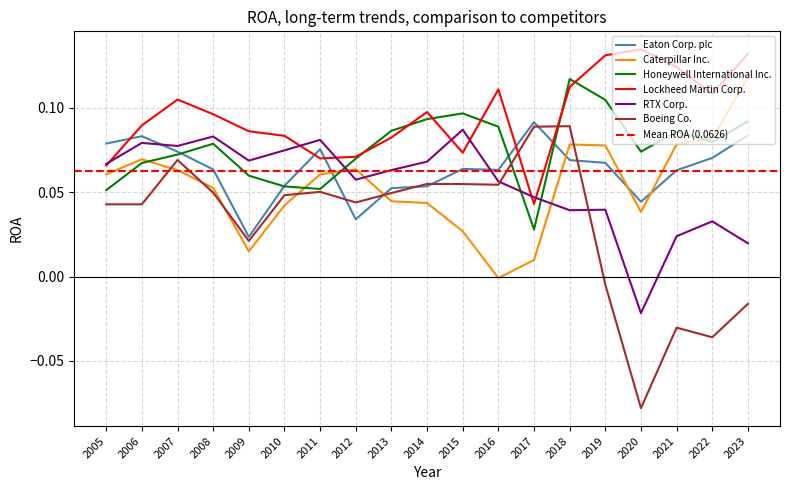

At which label is Honeywell International Inc. closest to 0?

2017